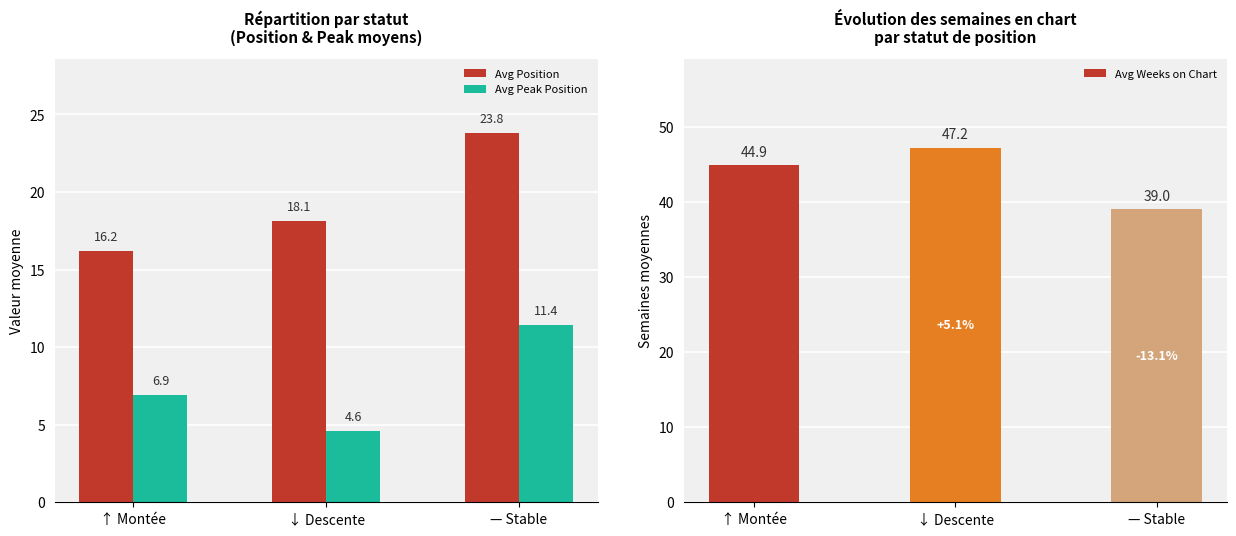

List the series in order of their overall mean, highest first.

Avg Weeks on Chart, Avg Position, Avg Peak Position